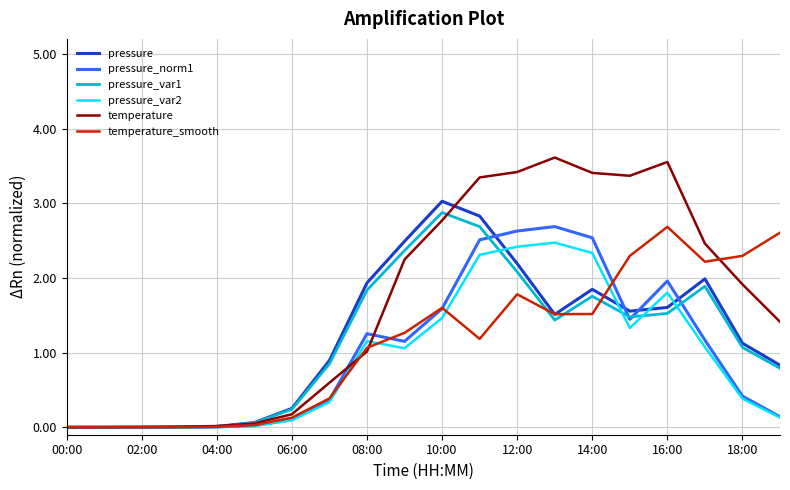

What is the maximum value shown in the chart?

3.6